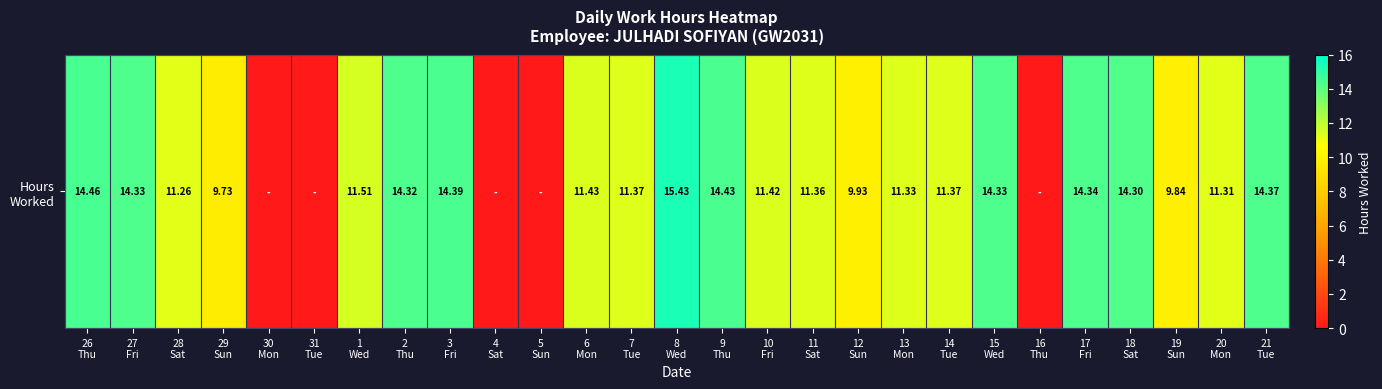

The value at 3
Fri is 7.9. True or false?

False